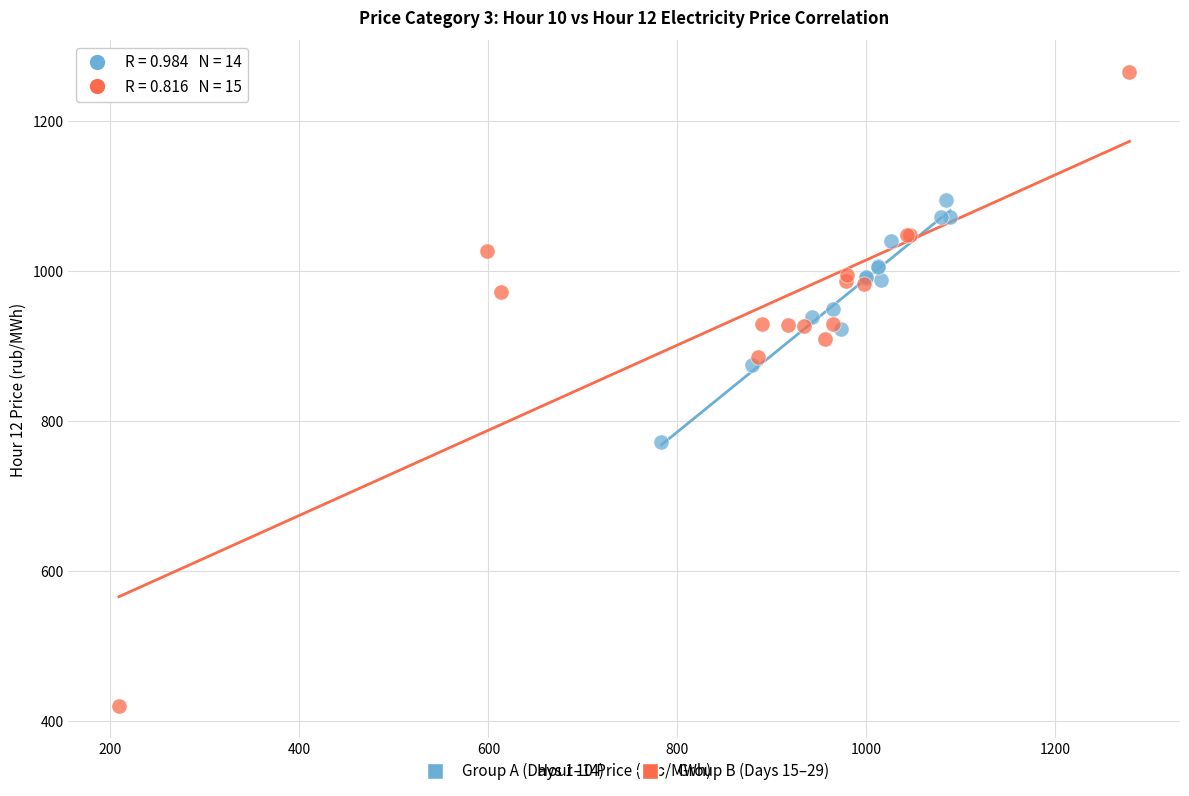

Which series reaches the minimum Y coordinate?

Group B (Days 15–29)